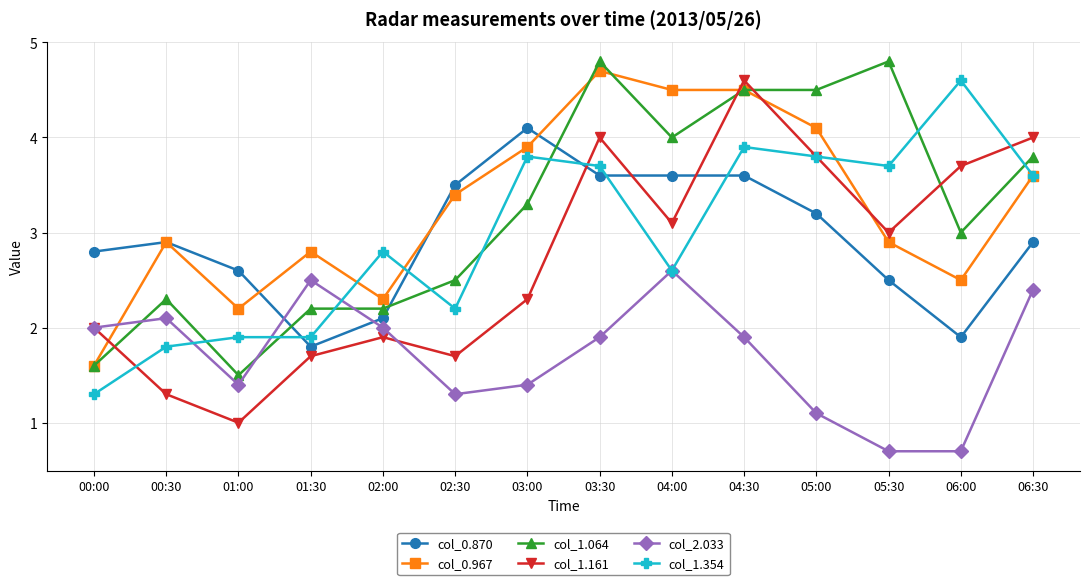

Where do col_1.161 and col_1.354 first cross each other?

00:00 and 00:30